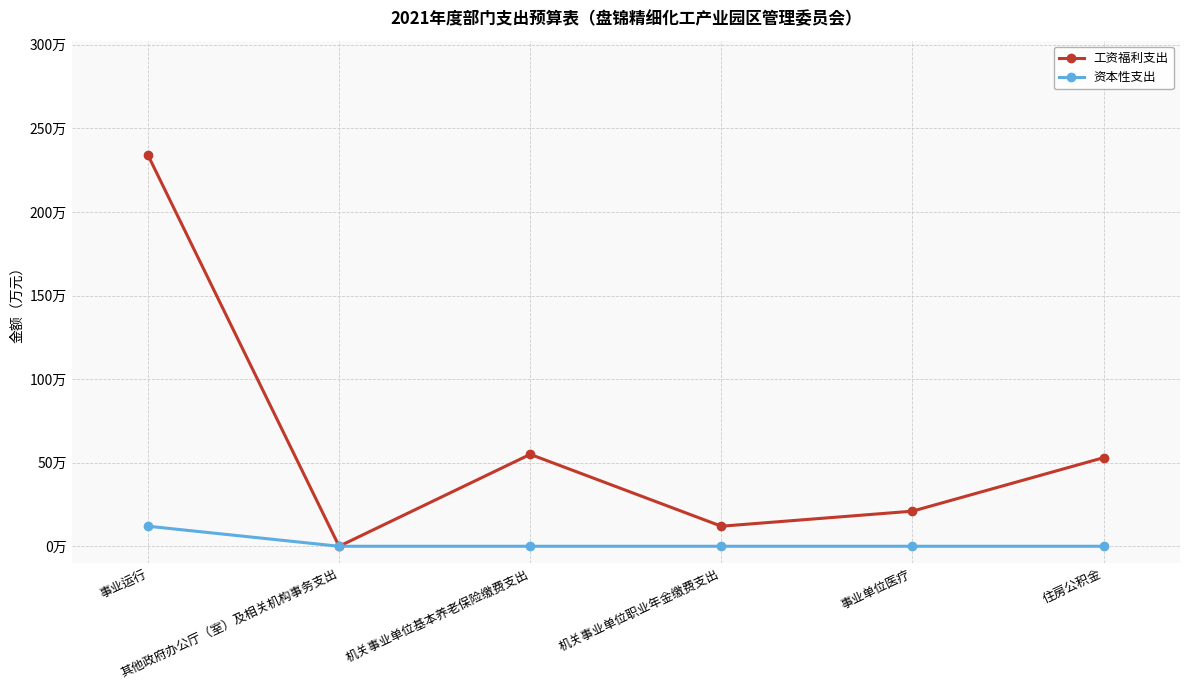

True or false: 资本性支出 and 工资福利支出 cross at least once.

False